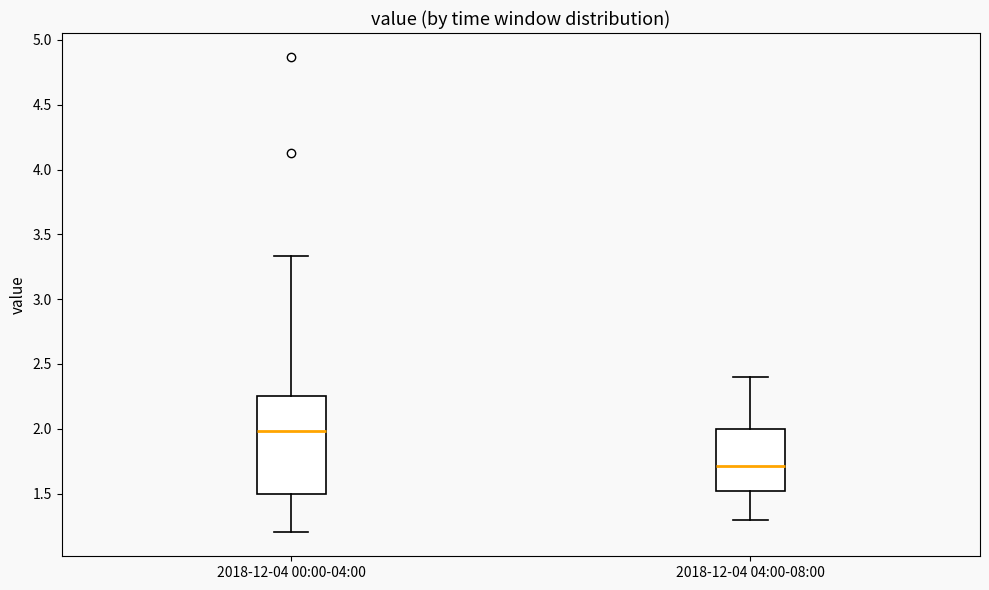

Which box is the tallest, from its lower edge to its upper edge?

2018-12-04 00:00-04:00